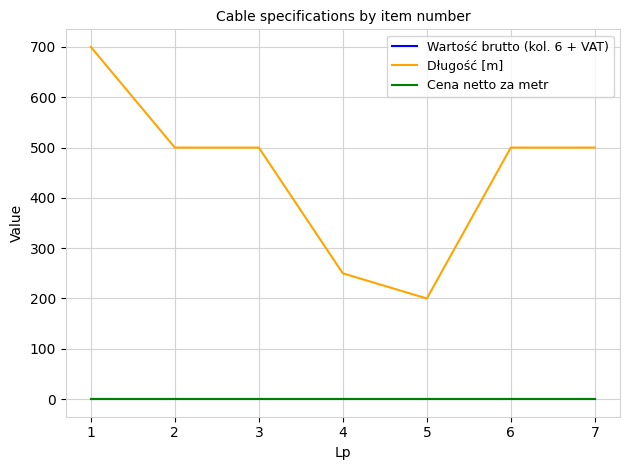

True or false: Cena netto za metr has more than 0 points higher than both neighbors.

False